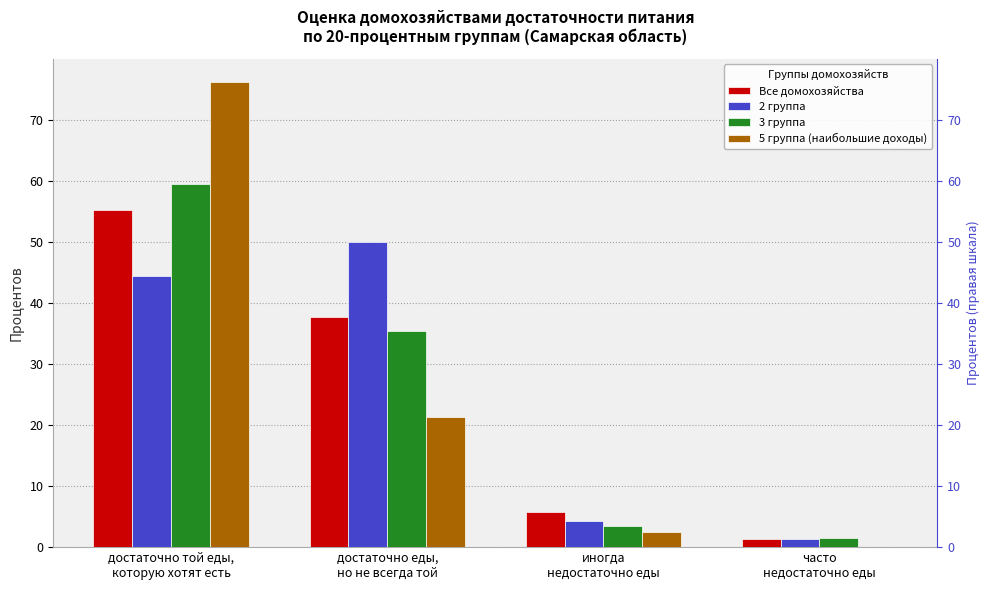

What is the total value across all series at часто
недостаточно еды?

4.2